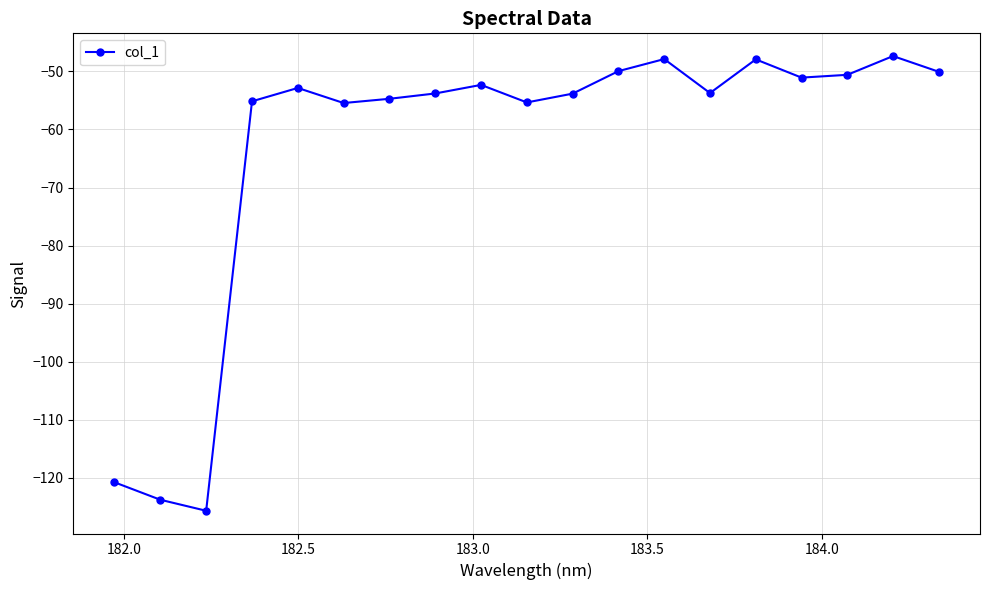

What is the sum of all values?

-1202.3